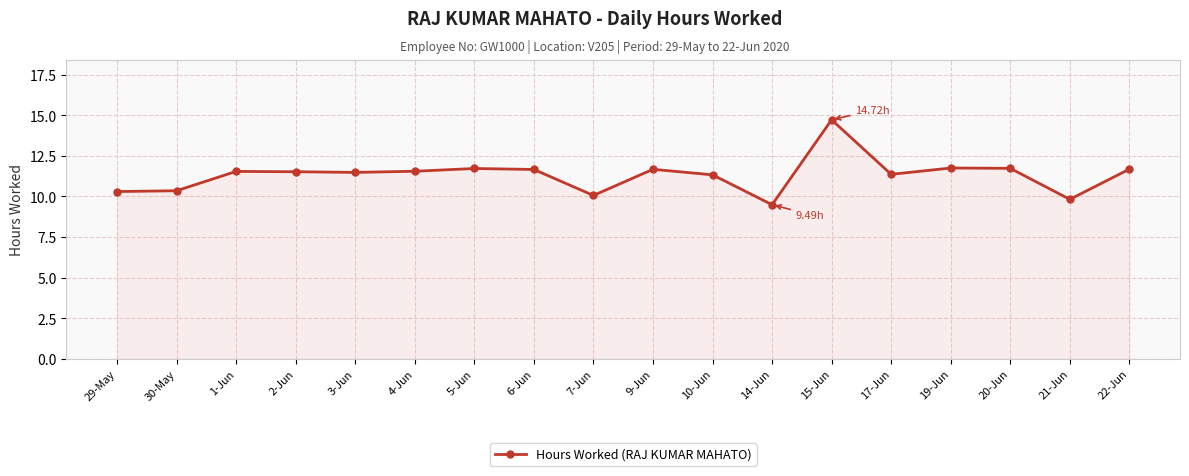

What is the minimum value shown in the chart?

9.5